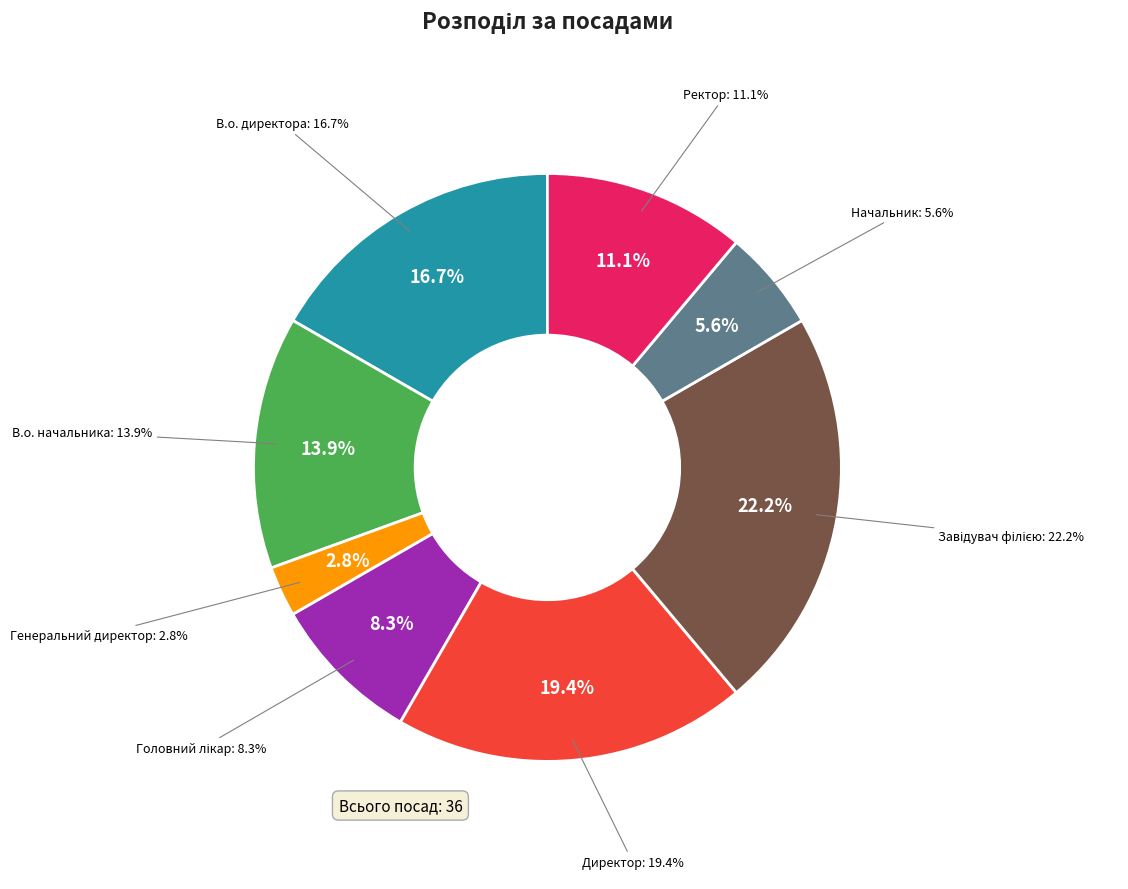

To the nearest percent, what is the average slice percentage?

12%